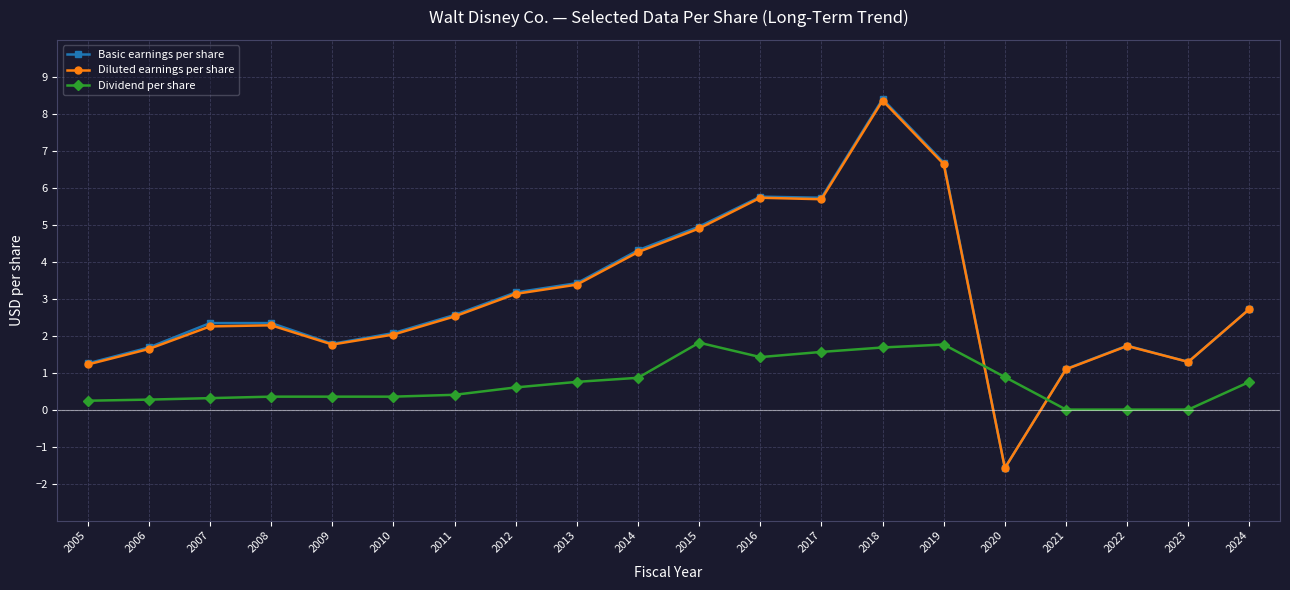

What is the maximum value shown in the chart?

8.4